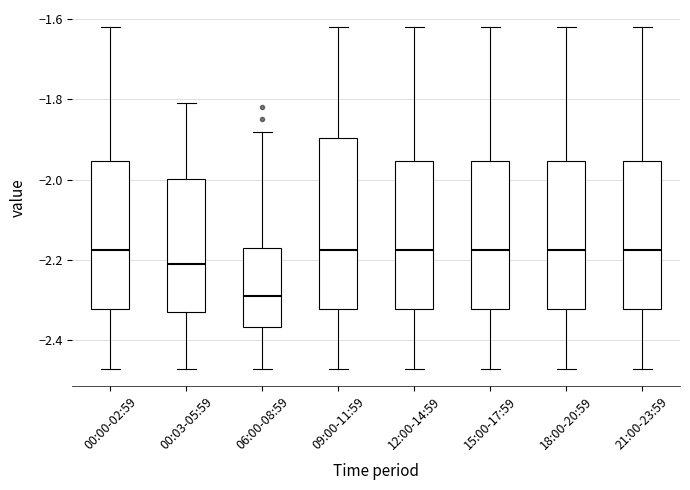

Reading left to right, transcribe this box plot: for each box, give where its median line is, the range the box spans, and where its two whiskers end, as read against the y-axis. The values are not printed on the chart, so give them approximately, as read against the axis.

00:00-02:59: median -2.18, box -2.32 to -1.96, whiskers -2.46 to -1.62
00:03-05:59: median -2.20, box -2.32 to -2.00, whiskers -2.46 to -1.80
06:00-08:59: median -2.28, box -2.36 to -2.16, whiskers -2.46 to -1.88
09:00-11:59: median -2.18, box -2.32 to -1.90, whiskers -2.46 to -1.62
12:00-14:59: median -2.18, box -2.32 to -1.96, whiskers -2.46 to -1.62
15:00-17:59: median -2.18, box -2.32 to -1.96, whiskers -2.46 to -1.62
18:00-20:59: median -2.18, box -2.32 to -1.96, whiskers -2.46 to -1.62
21:00-23:59: median -2.18, box -2.32 to -1.96, whiskers -2.46 to -1.62